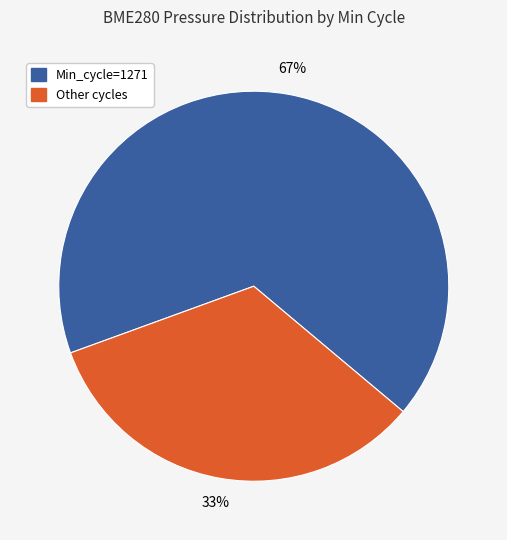

To the nearest percent, what is the average slice percentage?

50%